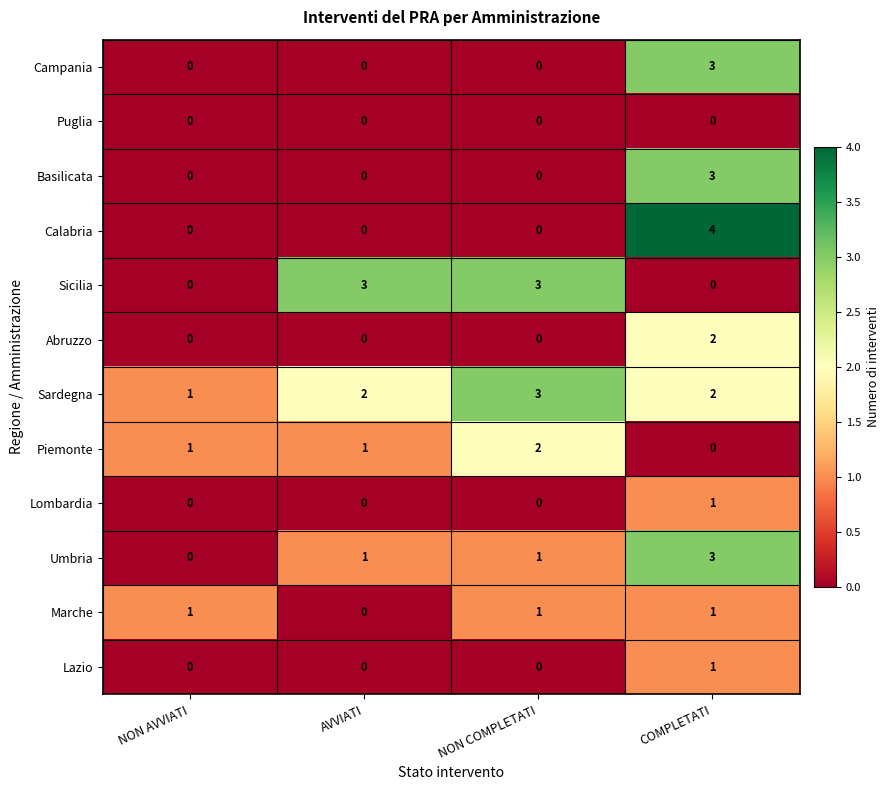

At which category is the sum across all series the highest?

COMPLETATI